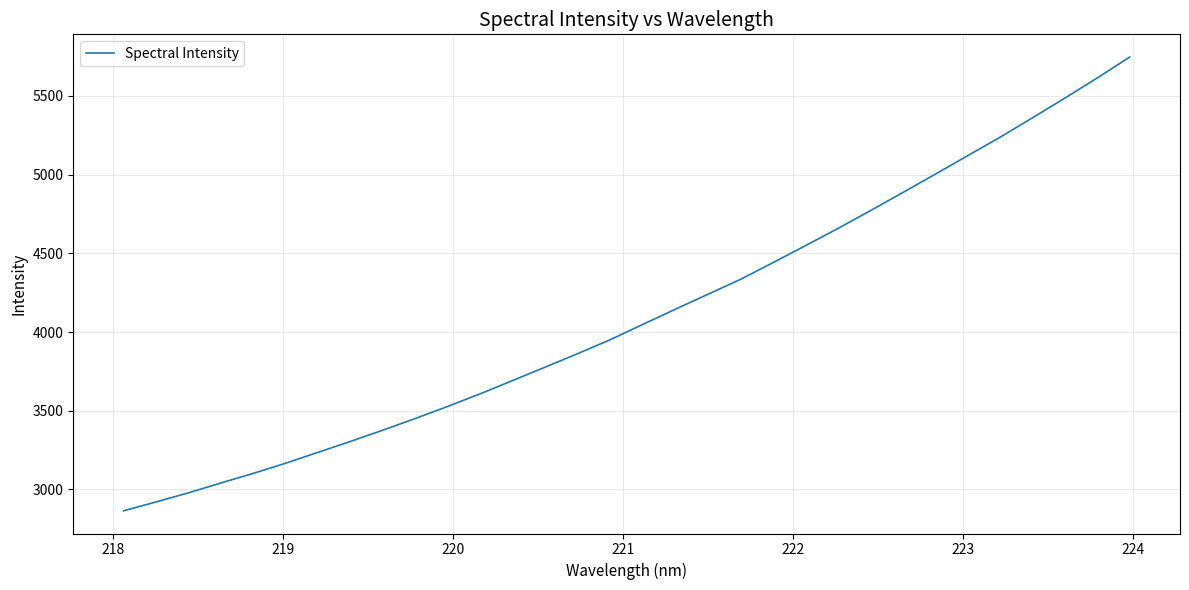

What is the smallest value displayed?

2864.4